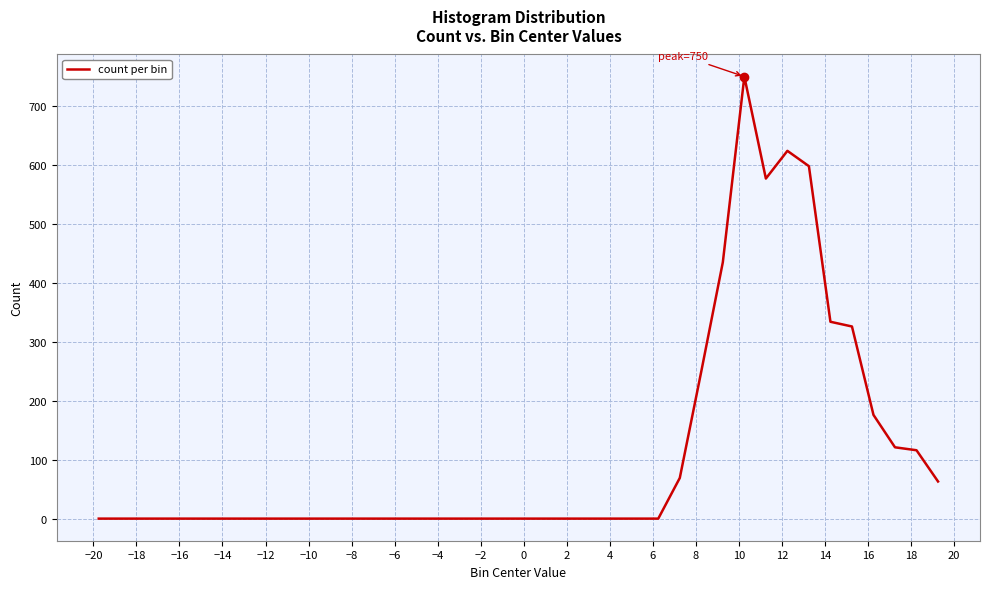

What is the greatest value displayed?

750